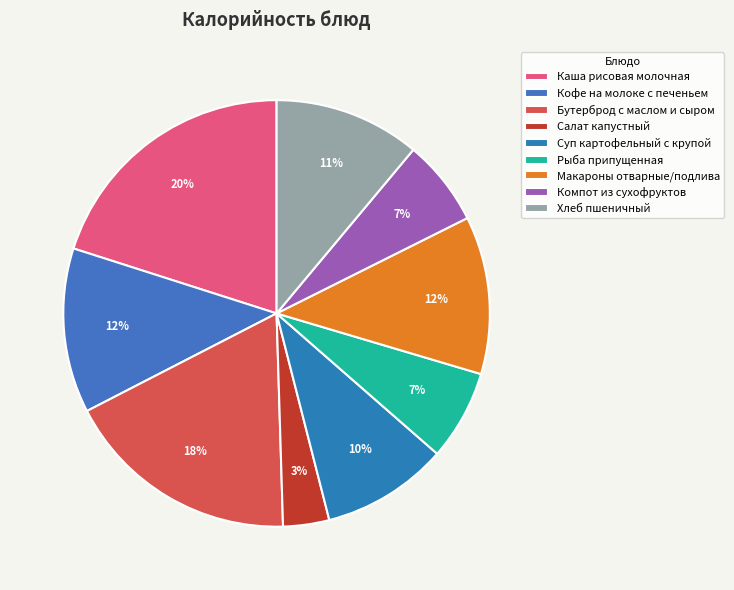

To the nearest percent, what is the difference between the largest and smallest slice percentages?

17%